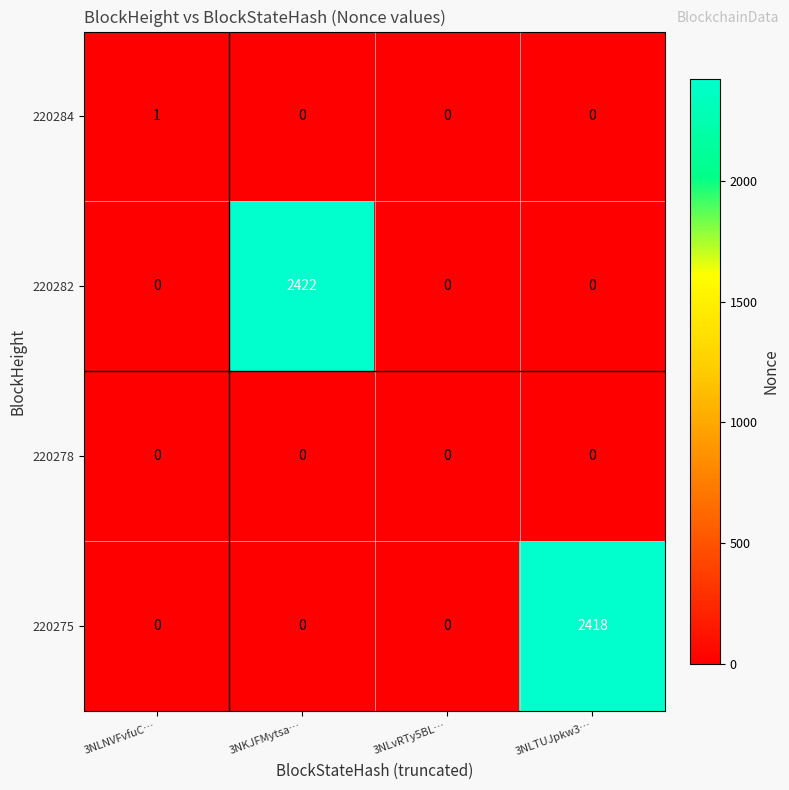

How many distinct data groups are displayed?

4